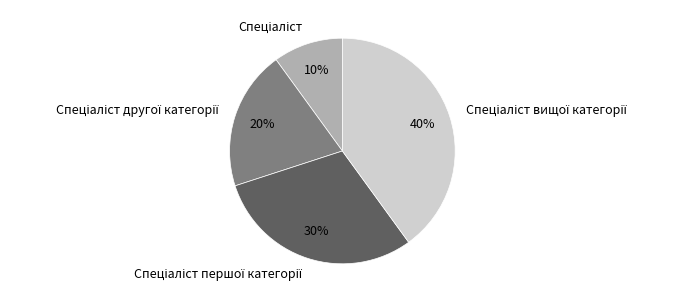

To the nearest percent, what is the average slice percentage?

25%